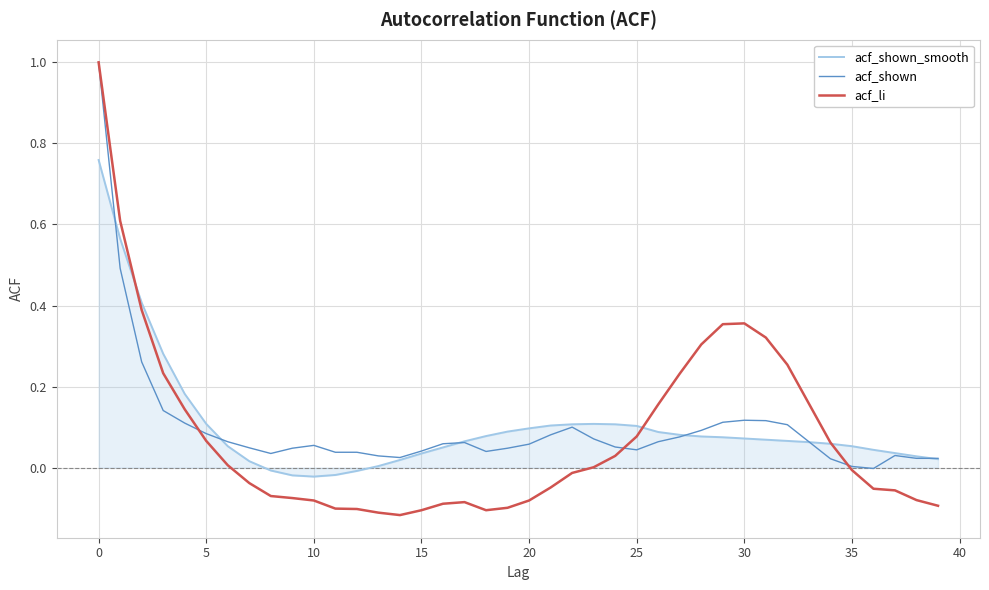

What is the highest value of the acf_shown series?

1.0